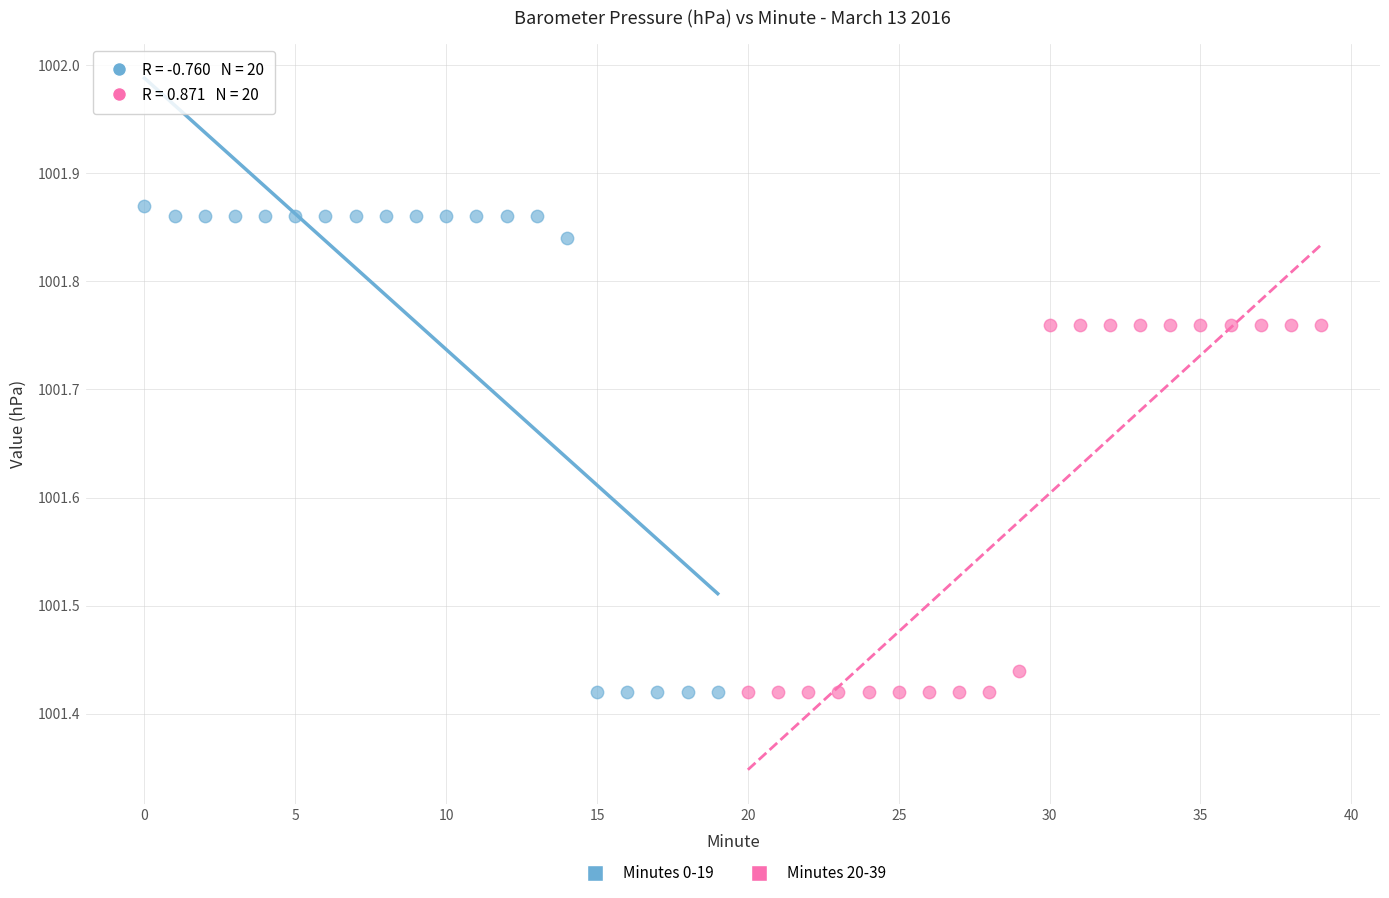

Which series contains the highest Y value?

Minutes 0-19